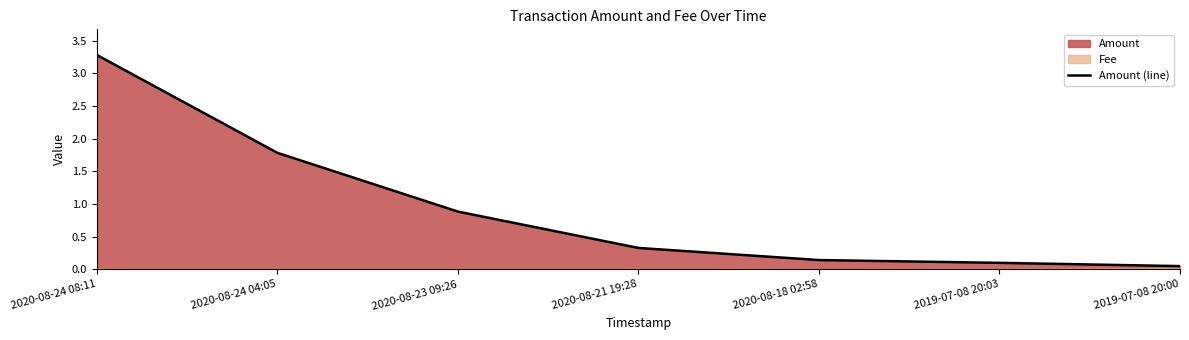

What position from the left is 2019-07-08 20:00?

7